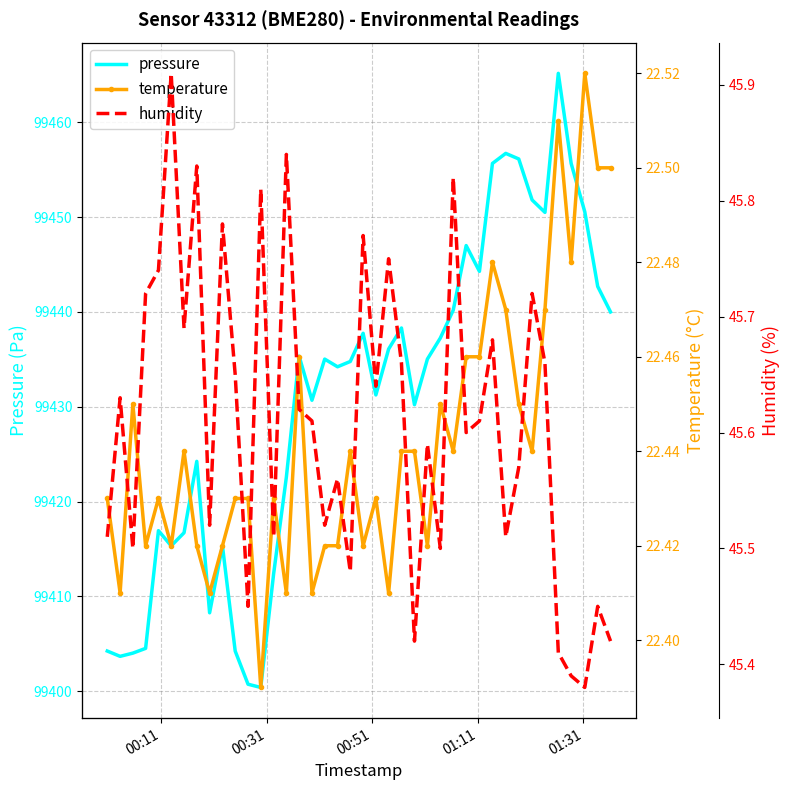

What position from the left is 01:11?

4